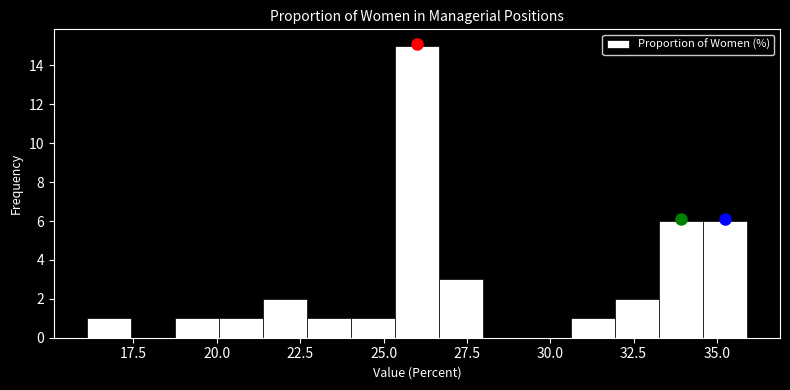

Around what value on the x-axis is the tallest bar? Give the approximate position of its centre, as read against the axis.

26.0